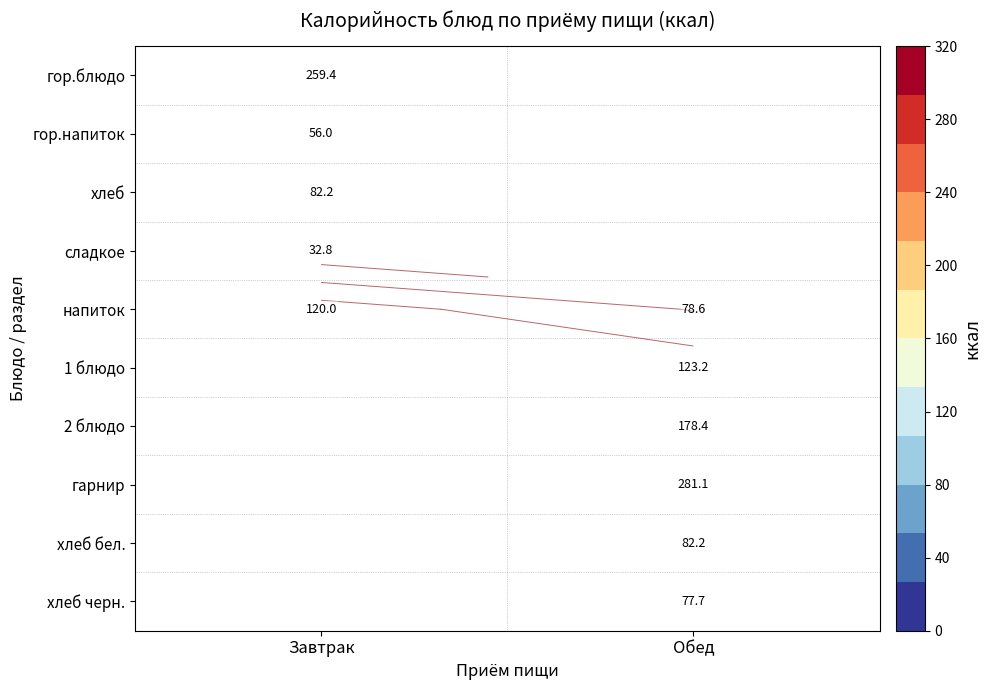

Between Завтрак and Обед, which series saw the biggest shift?

напиток